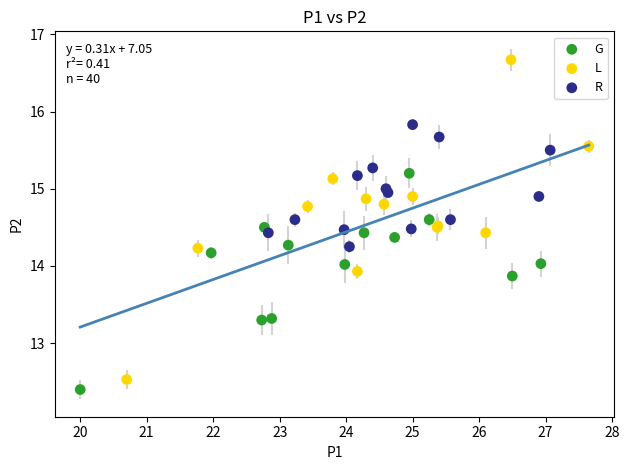

Which series contains the highest Y value?

L